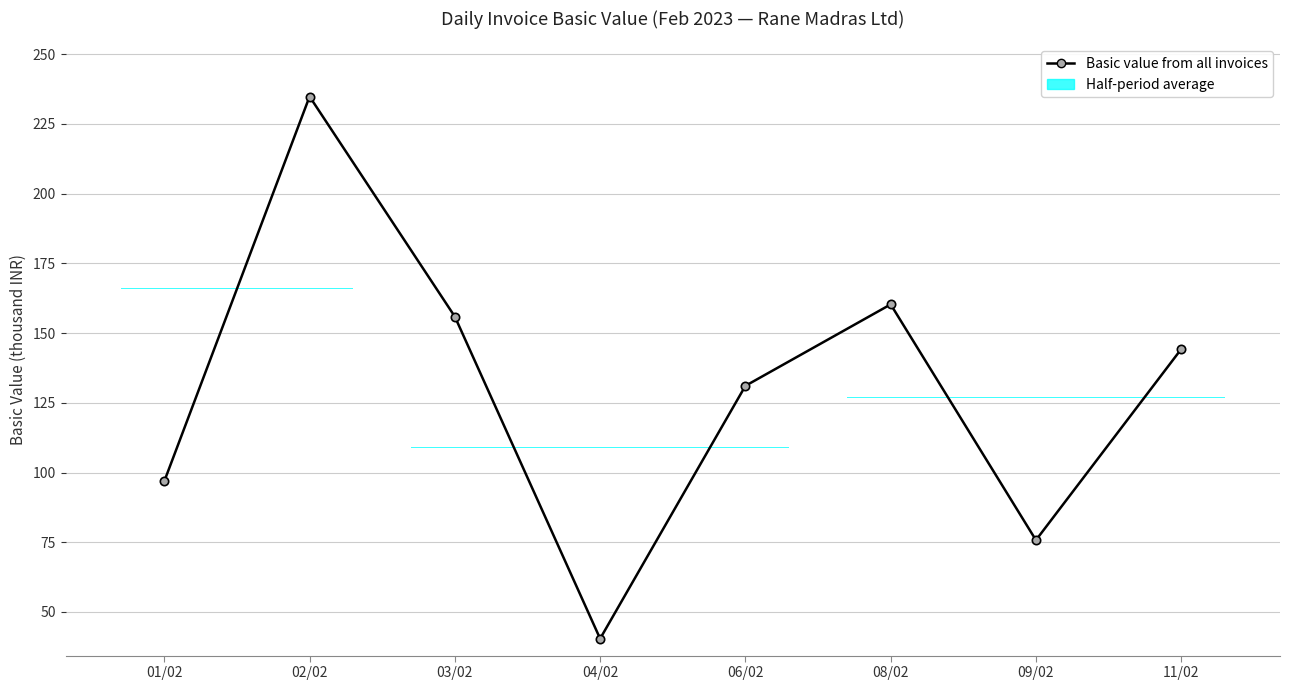

The chart shows a value of 96.9 at 01/02. True or false?

True